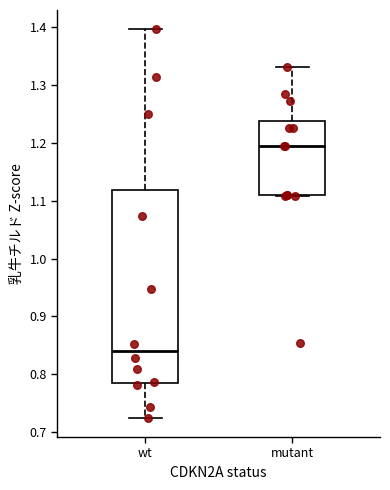

Reading left to right, transcribe this box plot: for each box, give where its median line is, the range the box spans, and where its two whiskers end, as read against the y-axis. The values are not printed on the chart, so give them approximately, as read against the axis.

wt: median 0.84, box 0.79 to 1.12, whiskers 0.72 to 1.40
mutant: median 1.19, box 1.11 to 1.24, whiskers 1.11 to 1.33